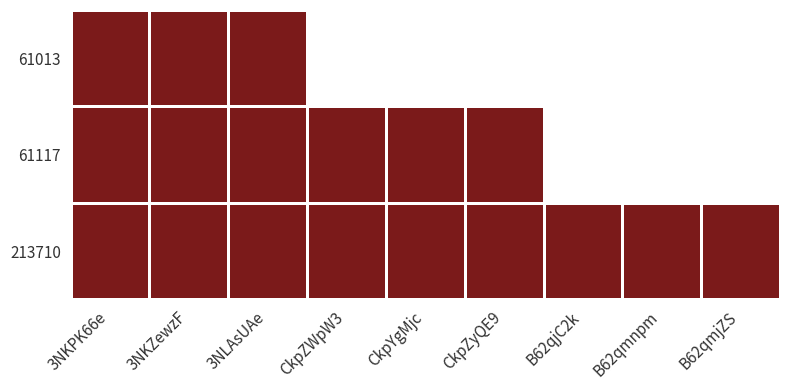

Which series changed the most between 3NKPK66e and 3NKZewzF?

213710